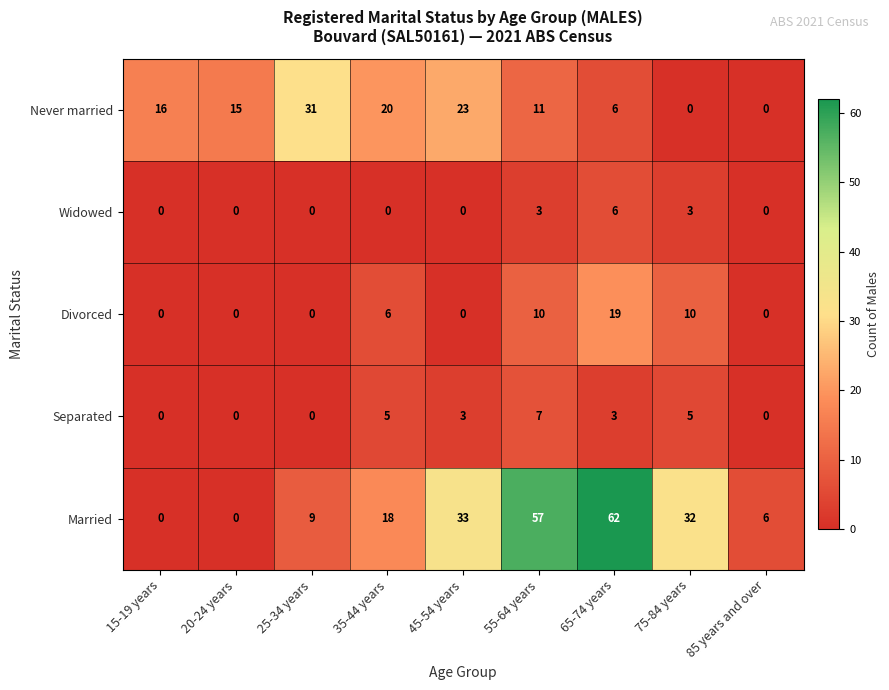

The value of Separated at 15-19 years is 0. True or false?

True